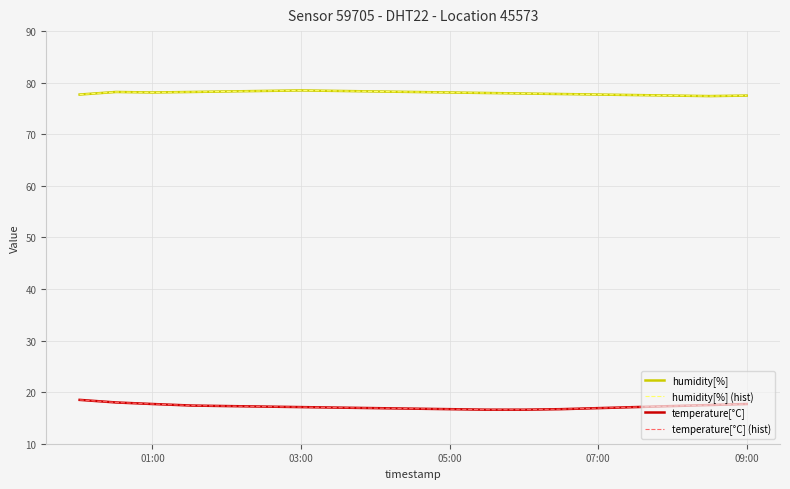

List the series in order of their peak value, lowest first.

temperature[°C], temperature[°C] (hist), humidity[%], humidity[%] (hist)